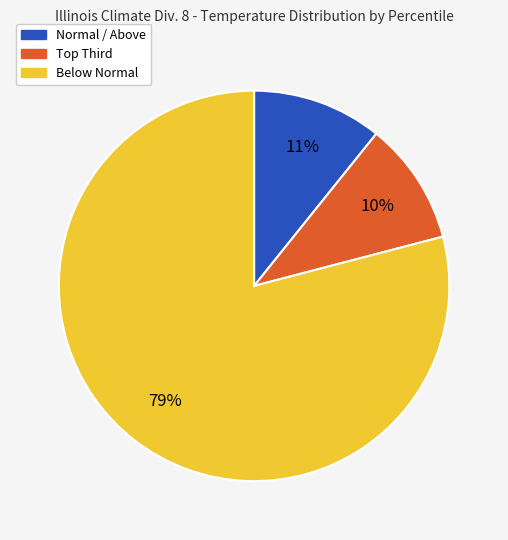

Does any single category account for the majority?

Yes